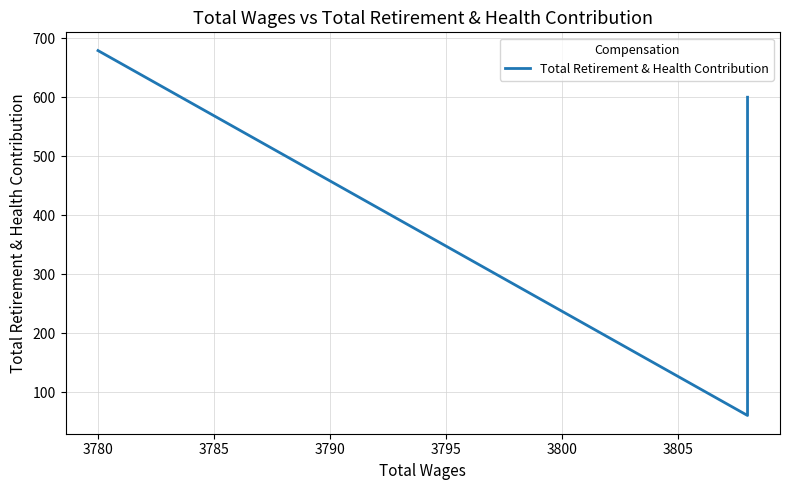

Does the chart display data point markers on the line(s)?

No